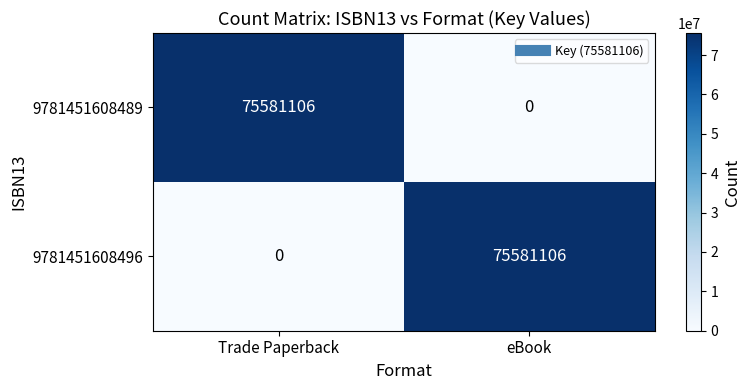

Is it true that 9781451608489 equals 130430610 at Trade Paperback?

False